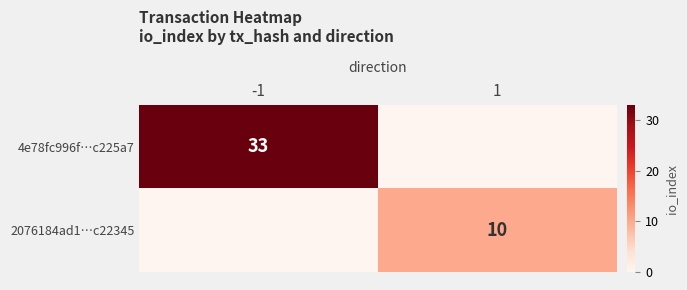

Which has a higher value, 1 or -1?

-1